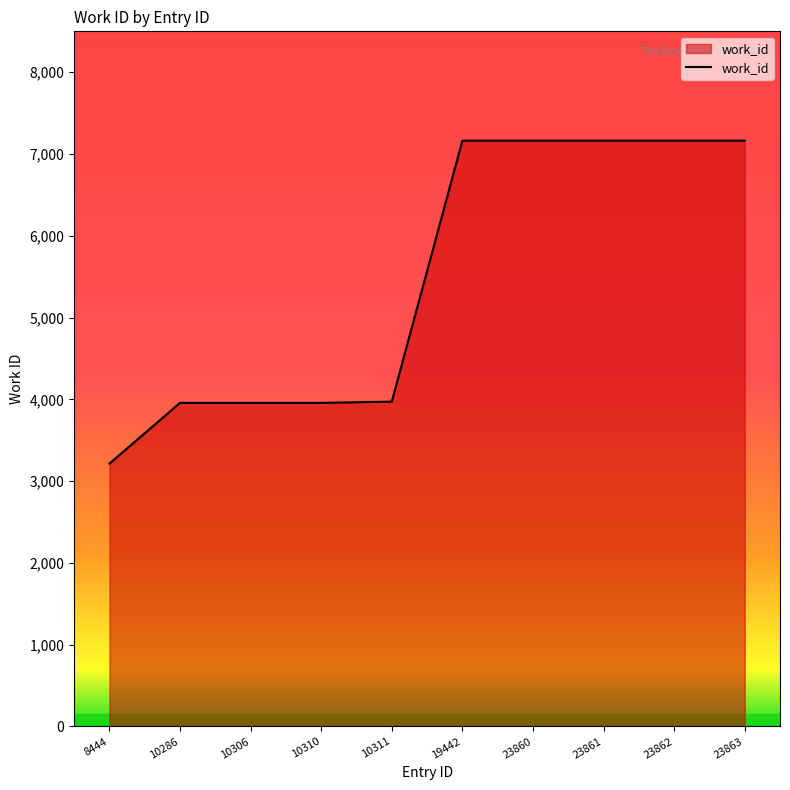

What value does the data have at 10306, to the nearest 100?

4000